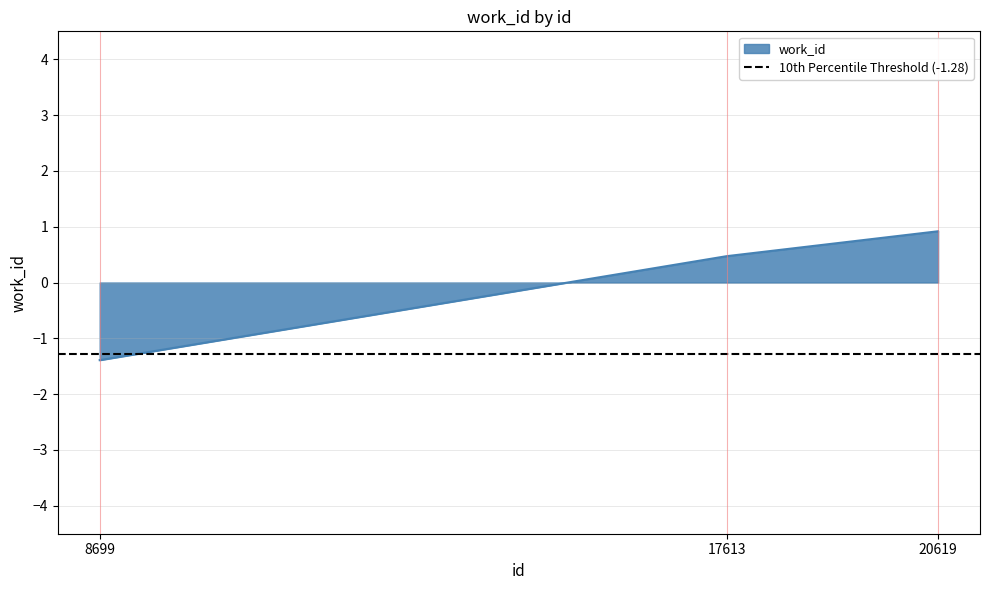

Reading left to right, extract all data points from this chart.

8699=-1.4	17613=0.5	20619=0.9